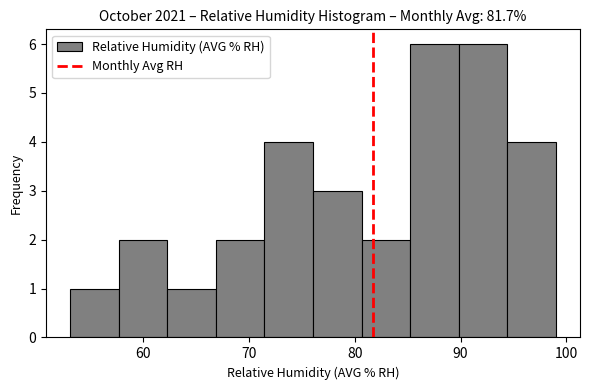

Reading left to right, list every bar in this chart as the range it spans on the x-axis followed by its height. Neither the bar edges nor the heights are printed on the chart, so give them approximately, as read against the axes.

53 to 58: 1
58 to 62: 2
62 to 67: 1
67 to 71: 2
71 to 76: 4
76 to 81: 3
81 to 85: 2
85 to 90: 6
90 to 94: 6
94 to 99: 4